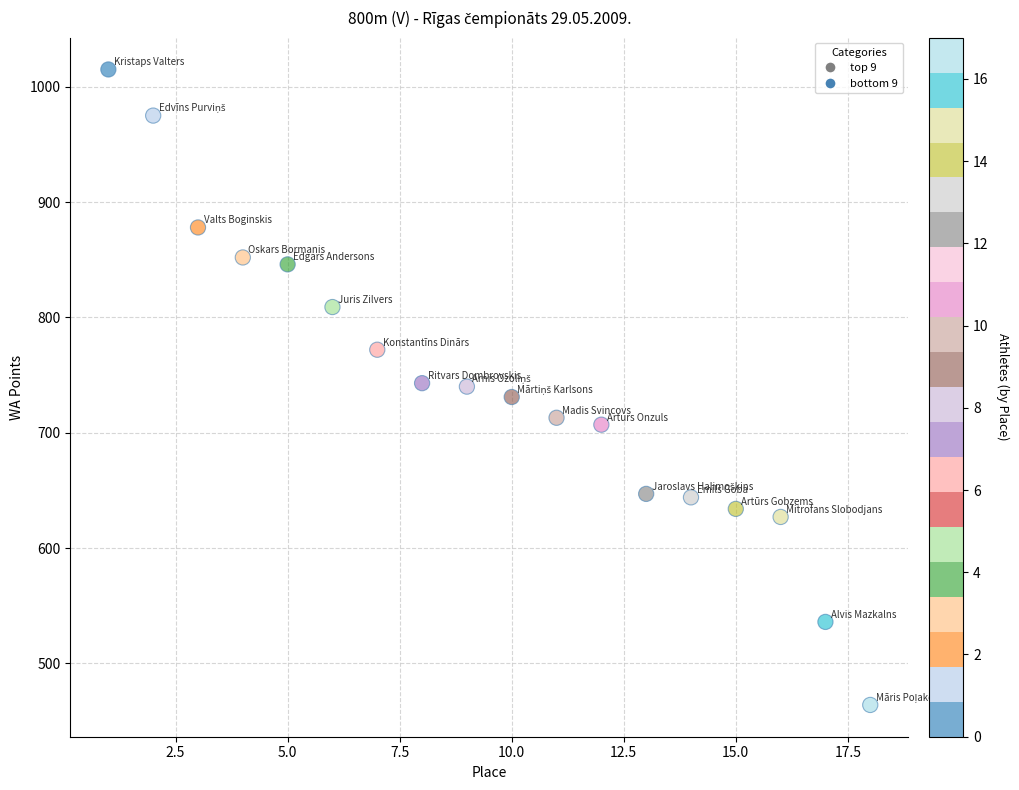

What is the range of Y values (max minus min)?

551